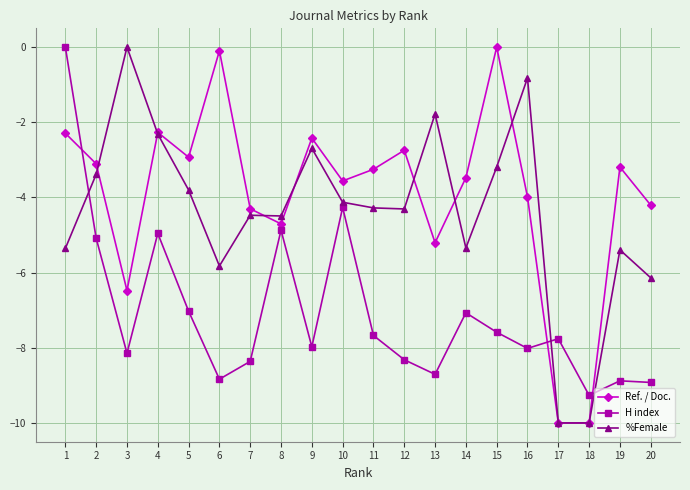

At 1, list the series in order from smallest to largest.

%Female, Ref. / Doc., H index